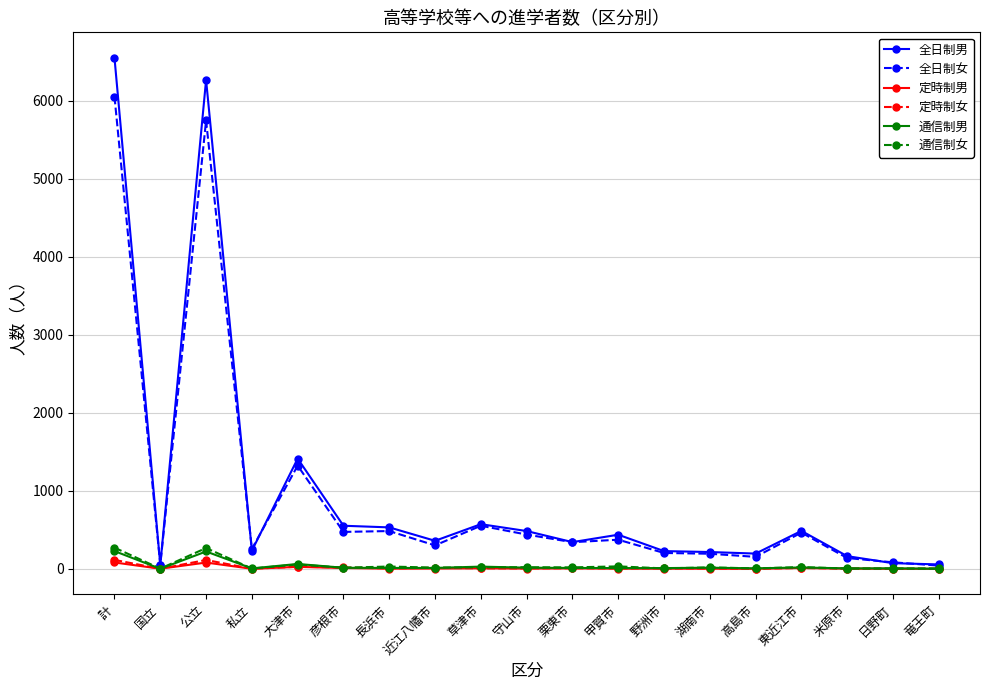

Does the chart have visible grid lines?

Yes